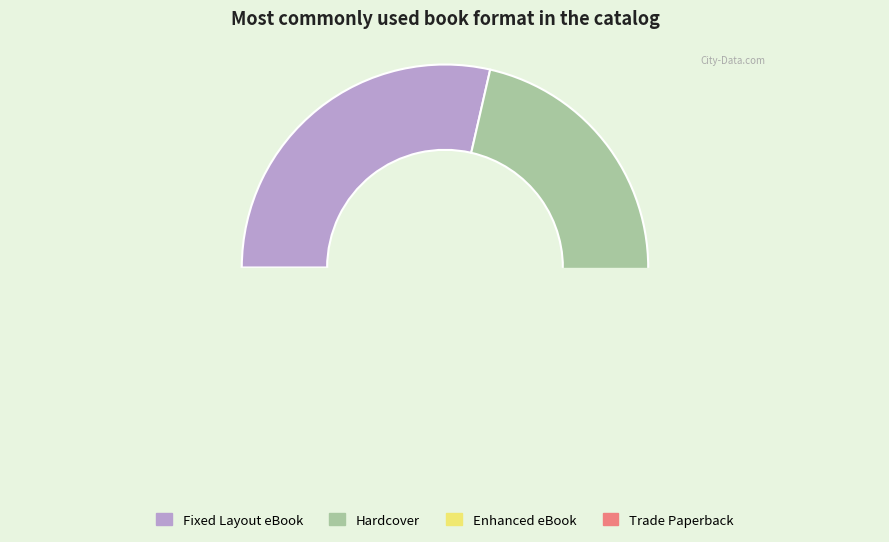

Which has a higher value, Fixed Layout eBook or Enhanced eBook?

Fixed Layout eBook